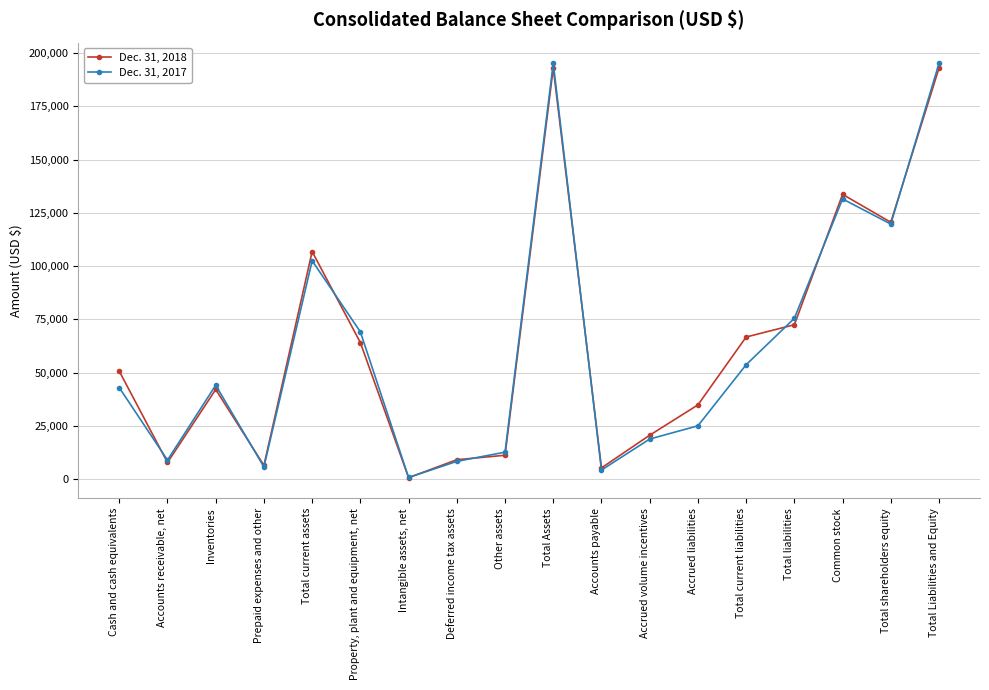

What position from the right is Accounts payable?

8